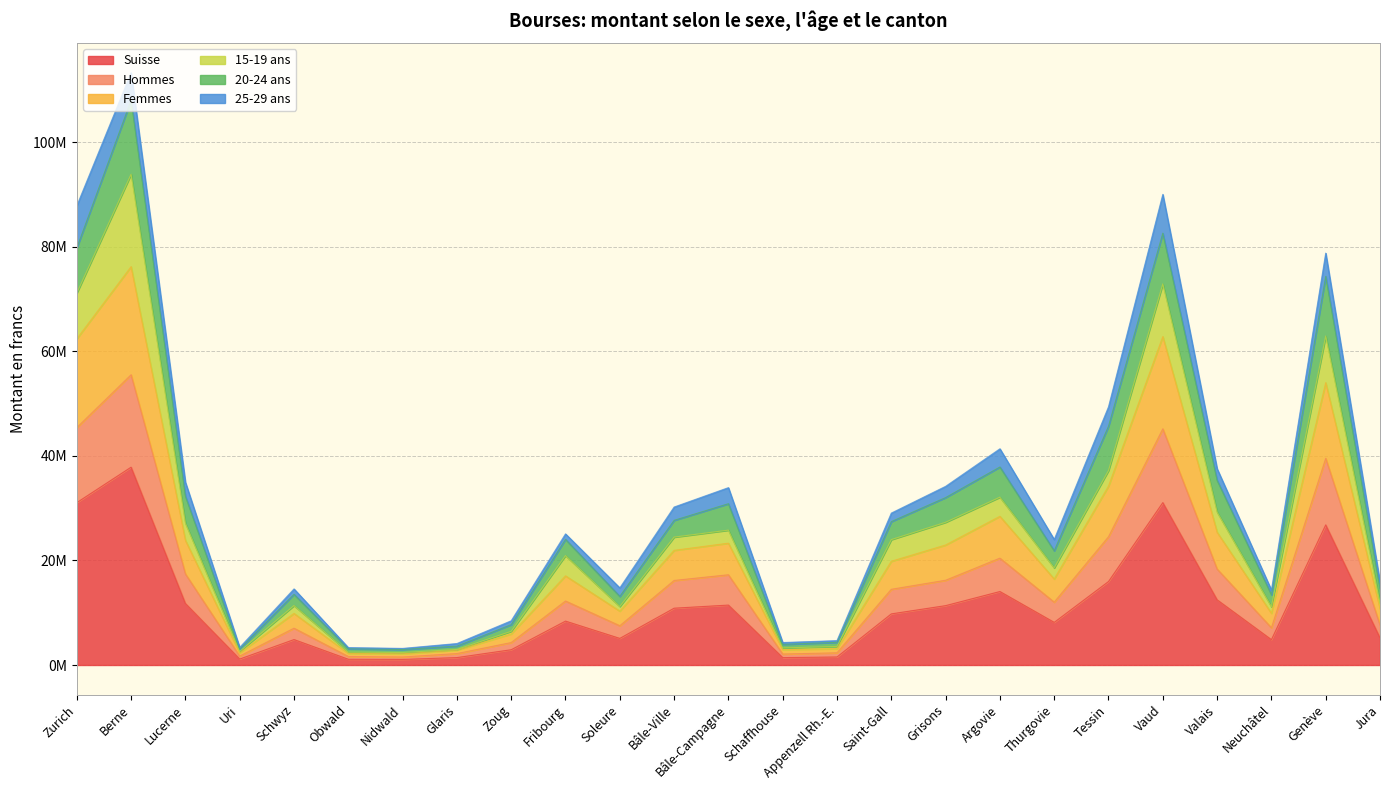

What is the spread (max minus min) of values at Bâle-Campagne?

11836943